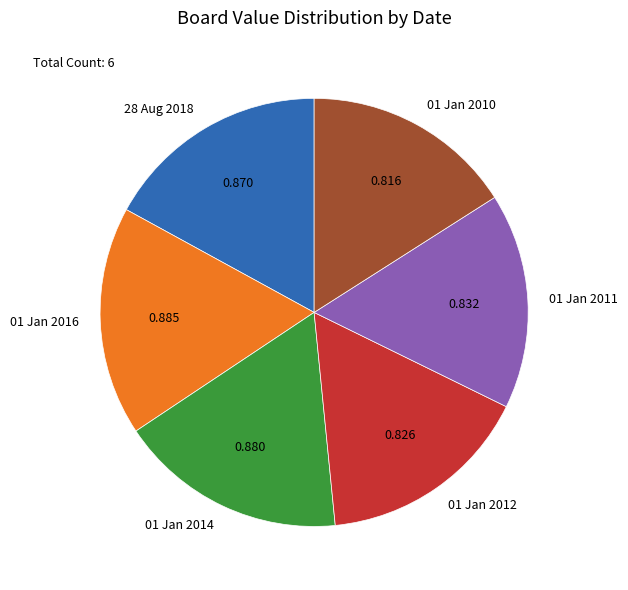

Combined, do 01 Jan 2011 and 01 Jan 2016 account for over 50%?

No